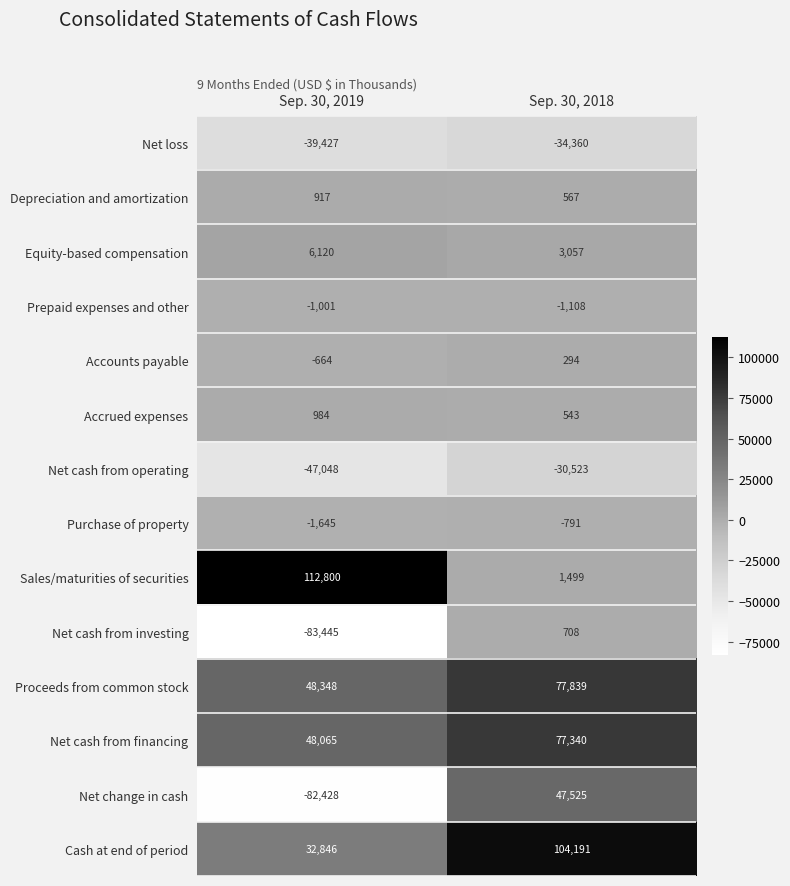

The Accrued expenses series shows 984 at Sep. 30, 2019. True or false?

True